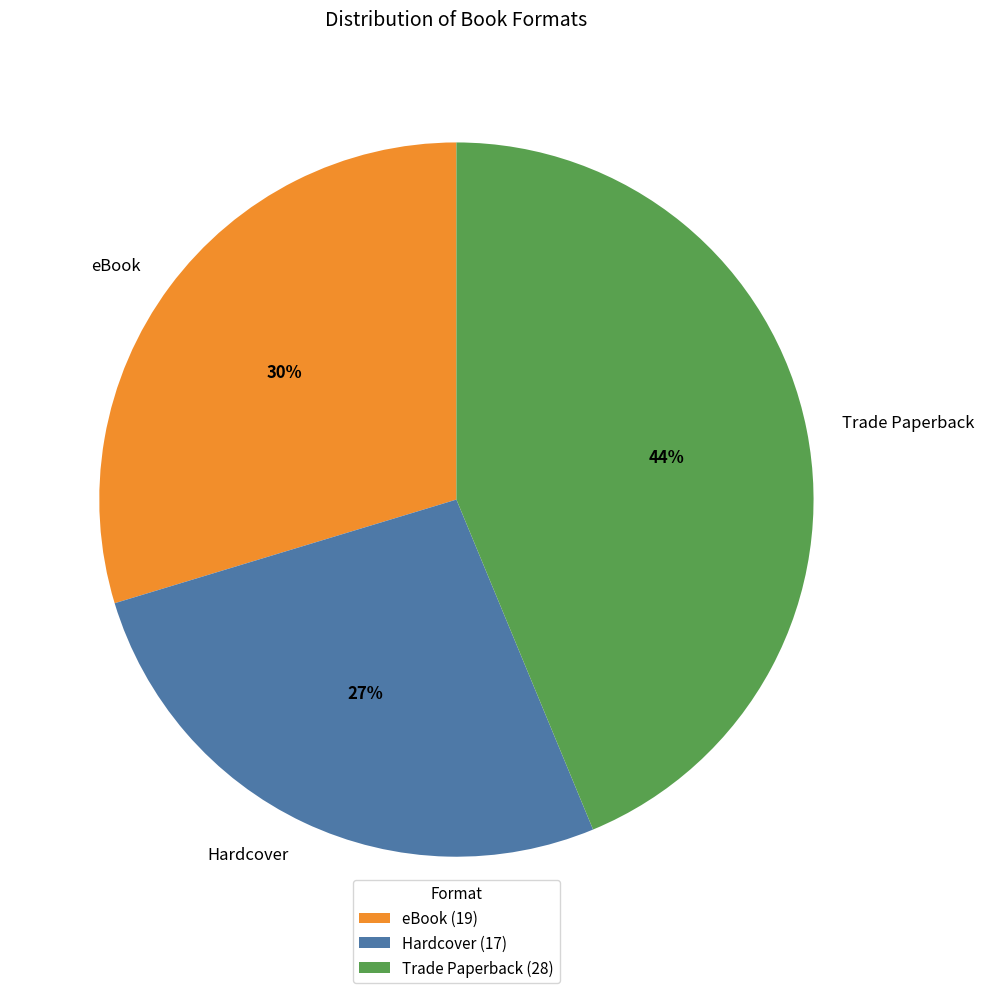

What is the smallest slice in the pie chart?

Hardcover